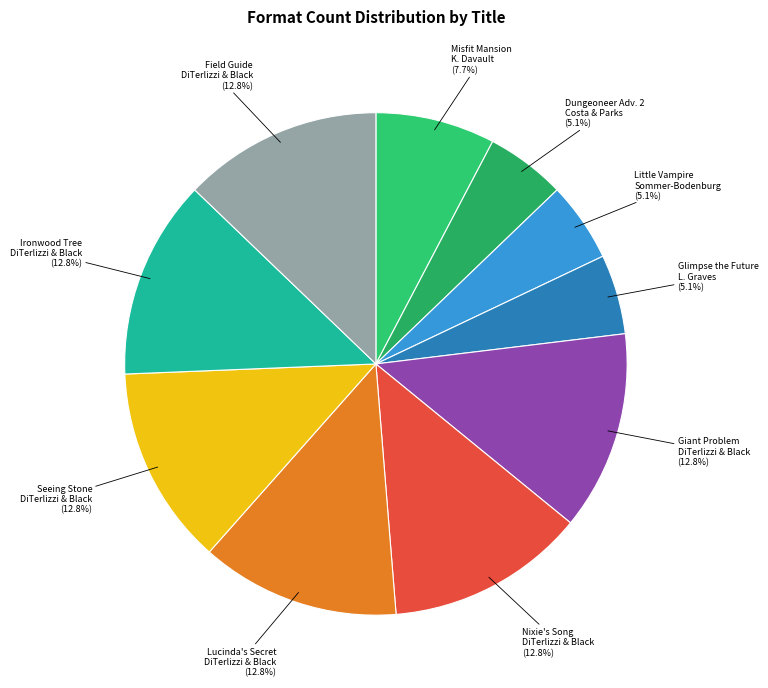

How many segments does this pie chart have?

10